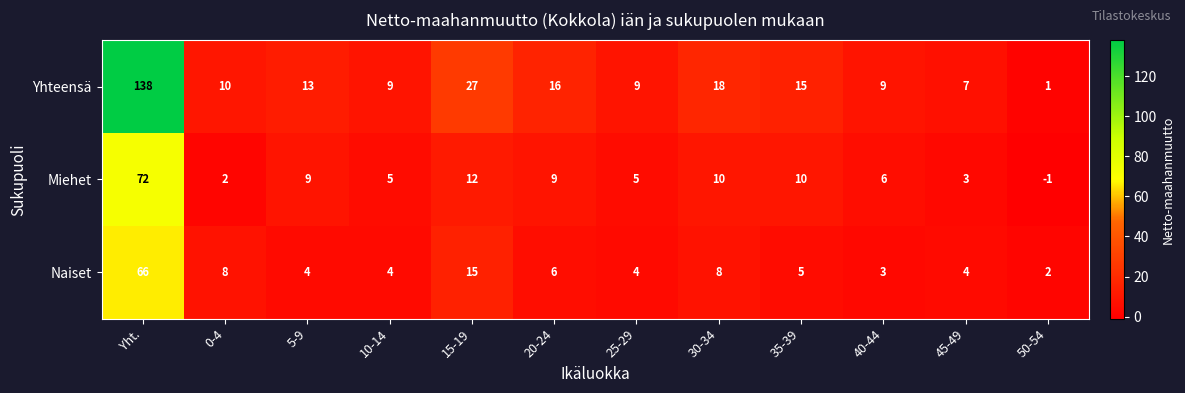

What is the greatest value displayed?

138